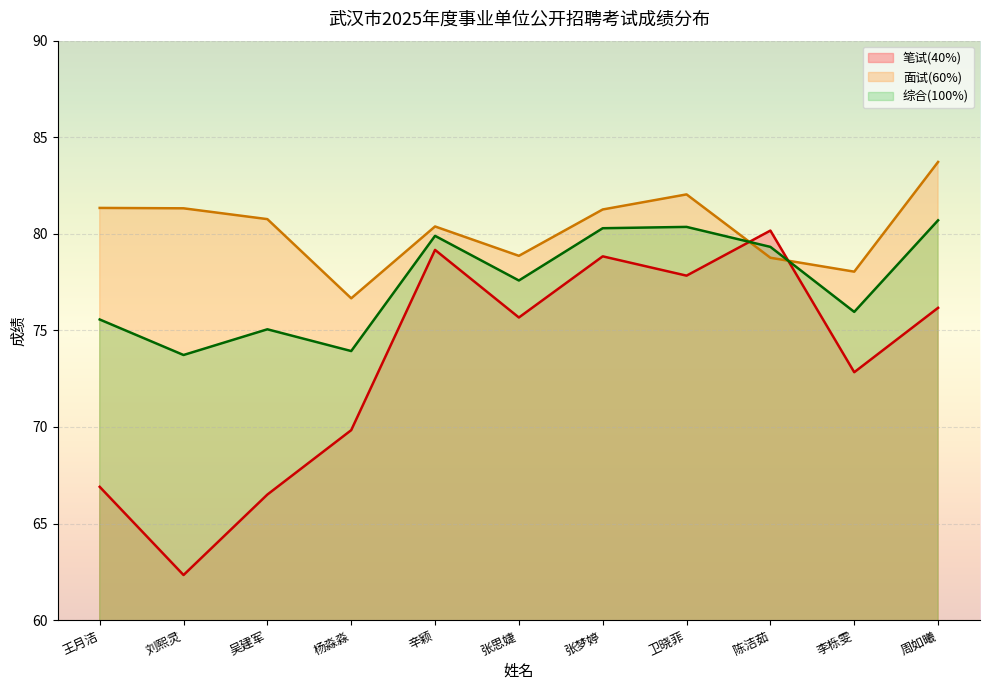

True or false: 笔试(40%) has more than 1 points higher than both neighbors.

True